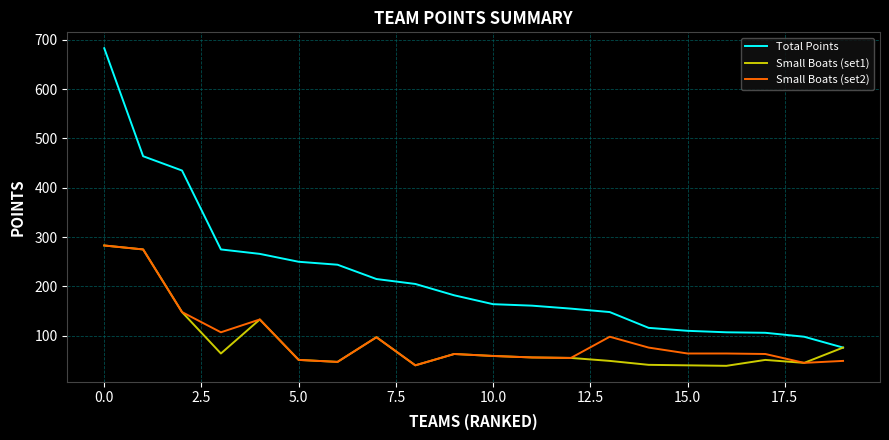

What is the highest value of the Total Points series?

683